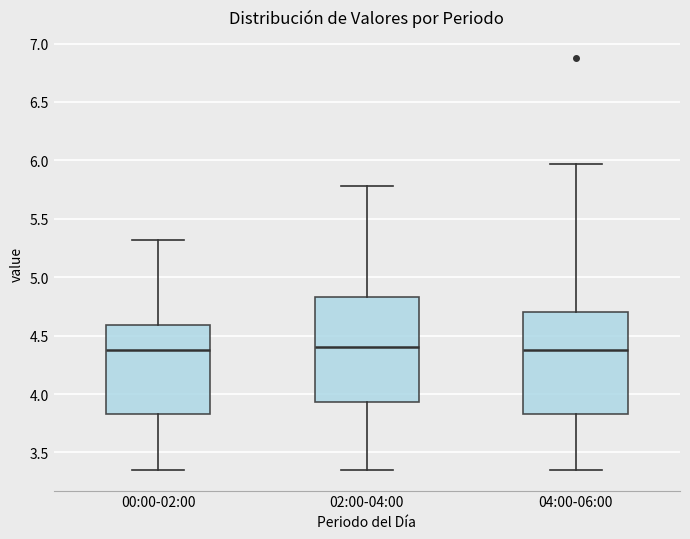

Where does the lower whisker of the box for 00:00-02:00 end on the y-axis? The values are not printed on the chart, so give them approximately, as read against the axis.

3.35